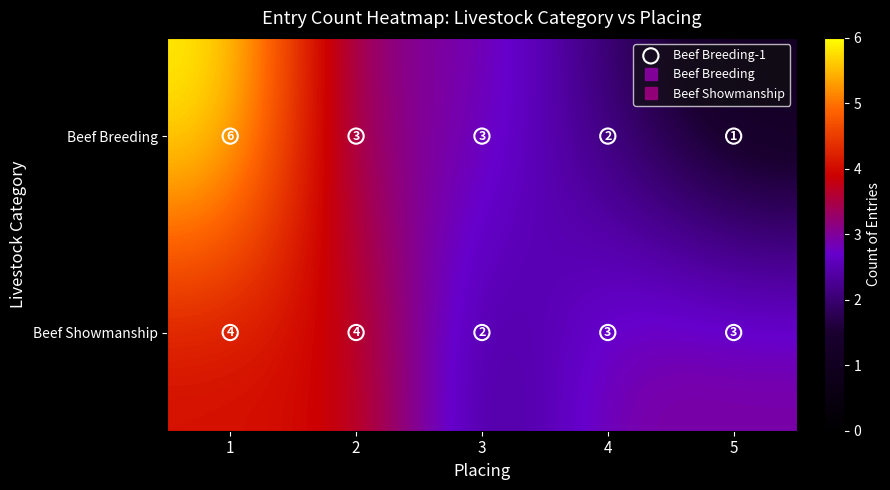

Rank the series by their maximum value, from lowest to highest.

Beef Showmanship, Beef Breeding